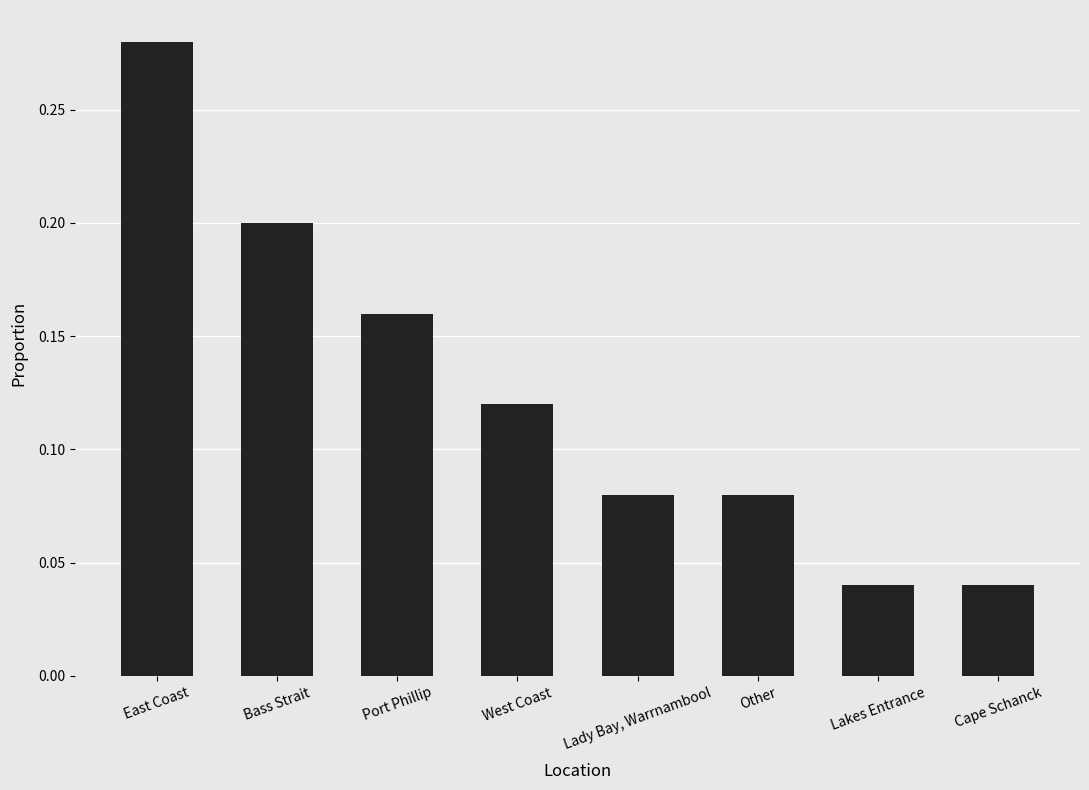

At which category does the chart reach its peak across all series?

East Coast